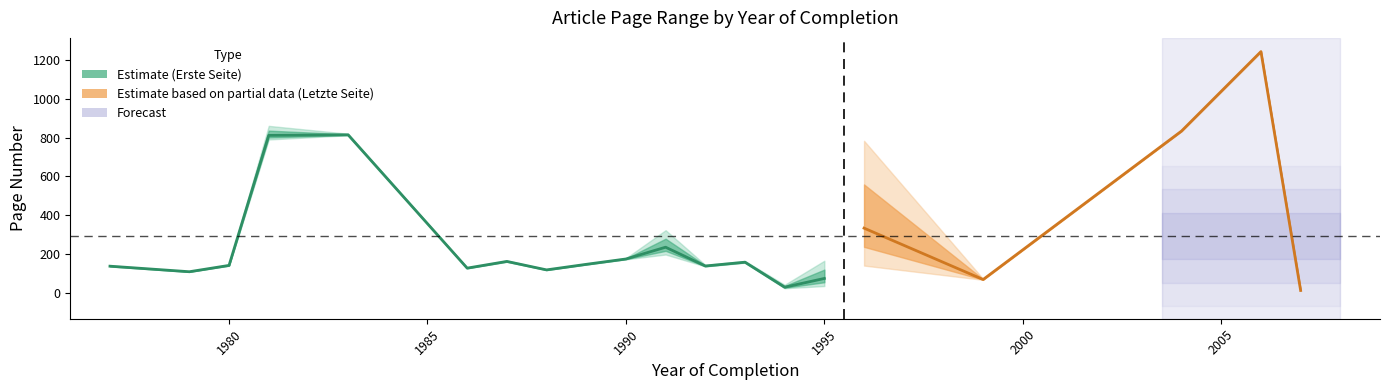

What is the smallest value displayed?

10